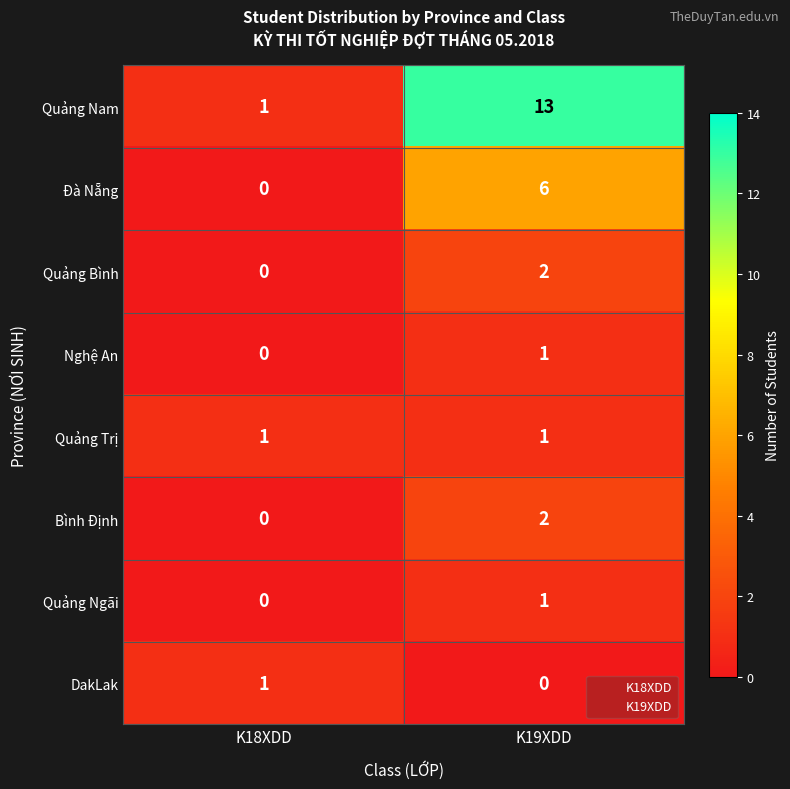

How many values in the DakLak series are below 1?

1